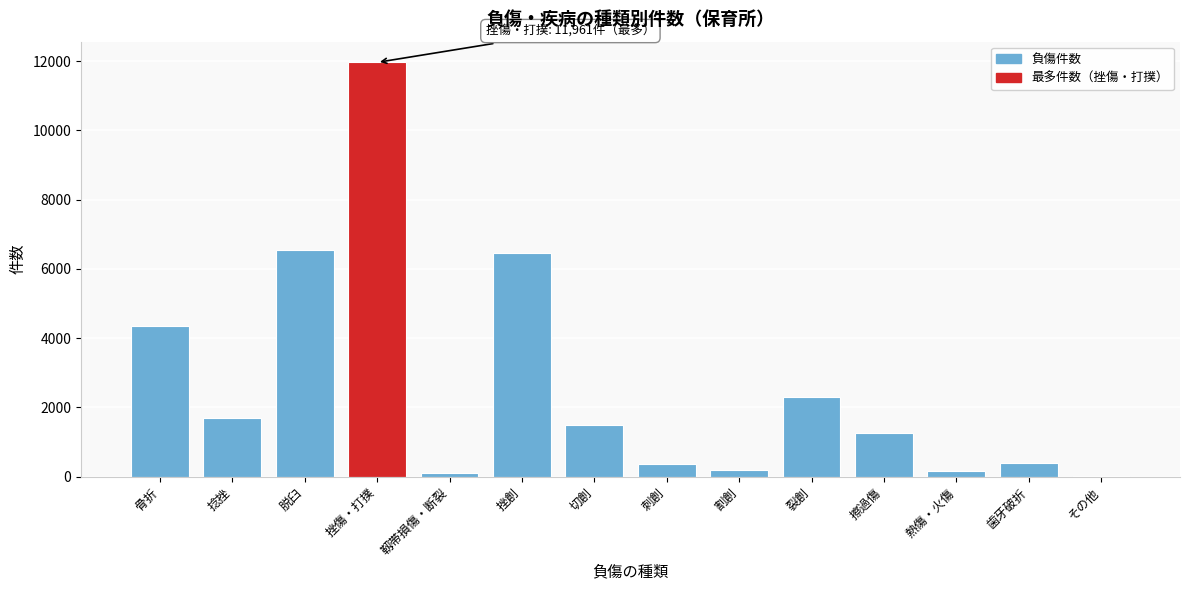

Where is the data nearest to the value 5989?

挫創